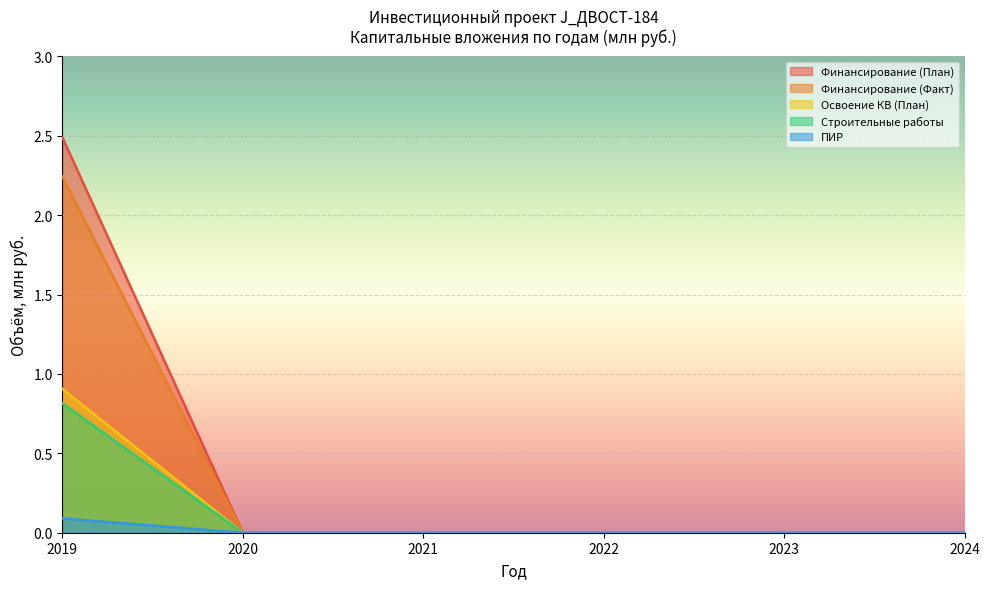

Count the Освоение КВ (План) values in the range 0 to 1.

6